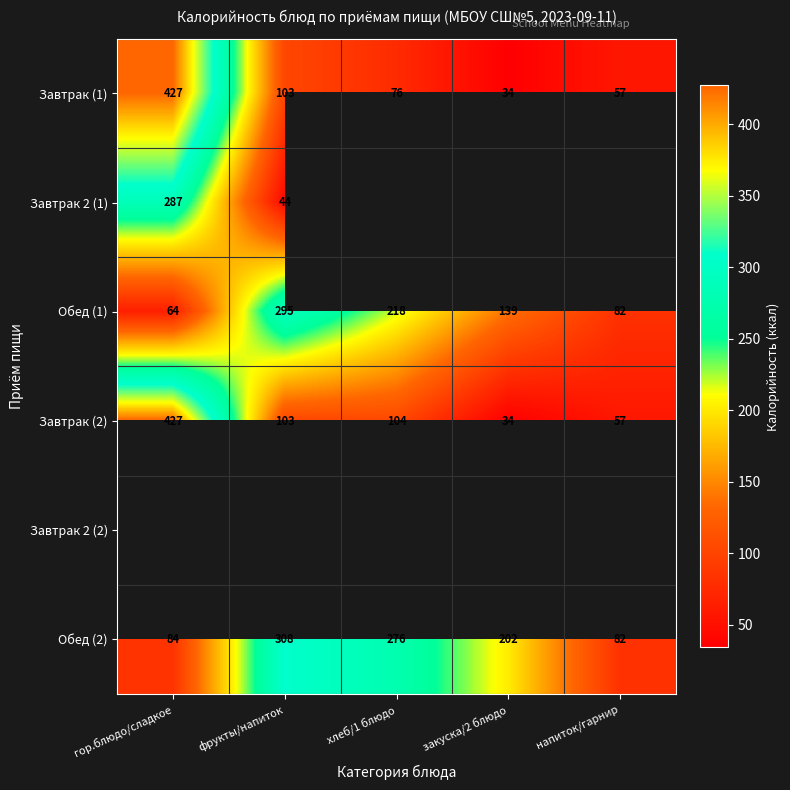

Which has a higher value, хлеб/1 блюдо or гор.блюдо/сладкое?

гор.блюдо/сладкое